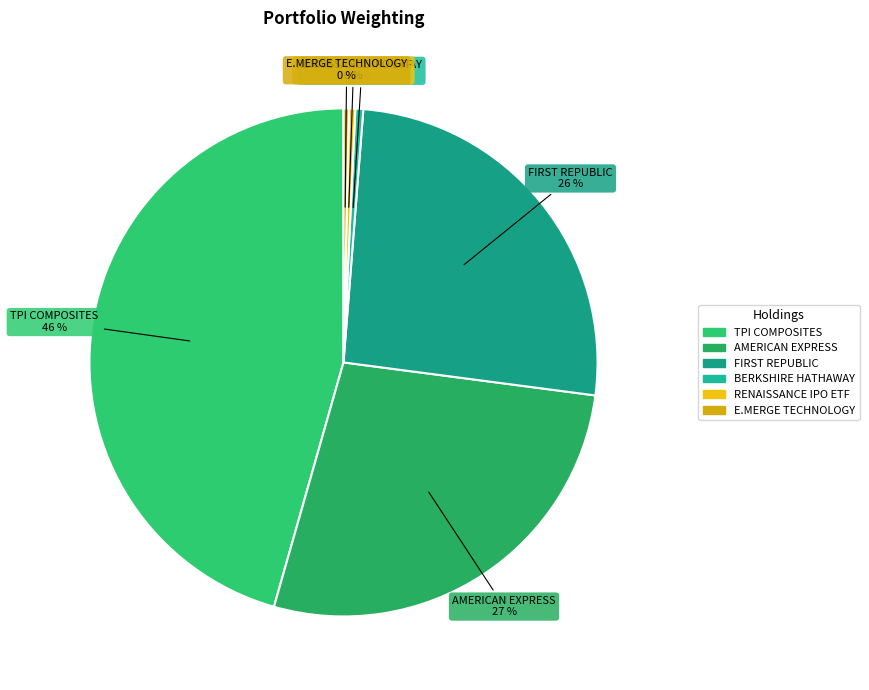

To the nearest percent, what is the average slice percentage?

17%